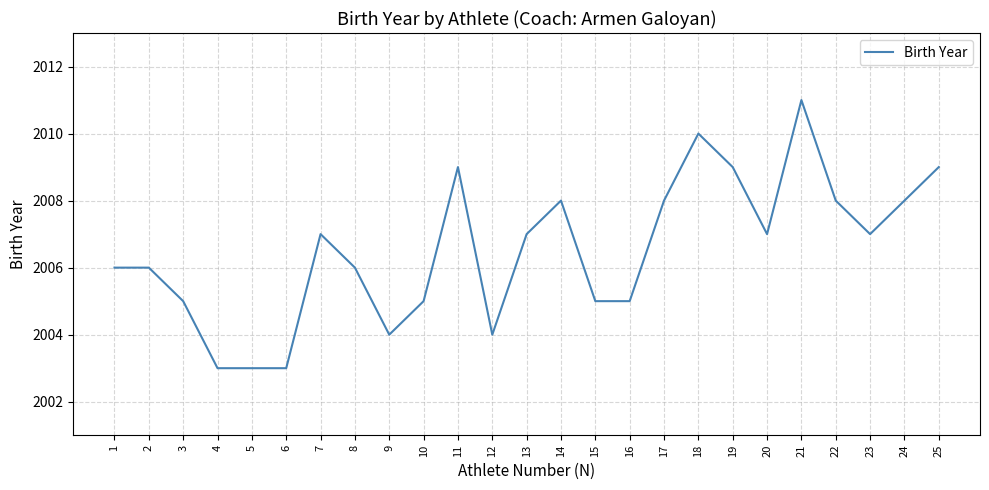

At which category does the chart reach its peak across all series?

21